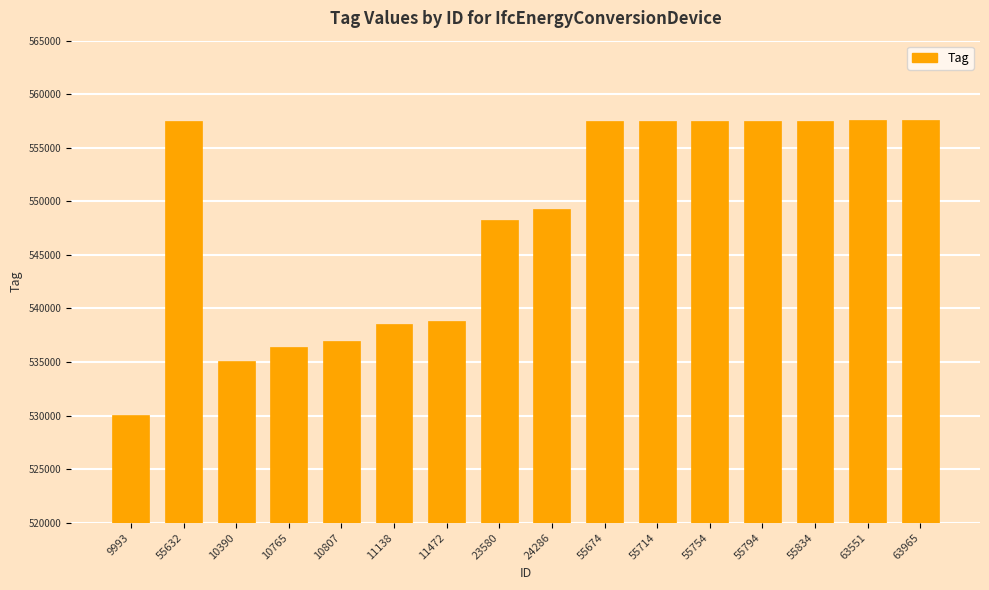

Read the value at 10807.

536919